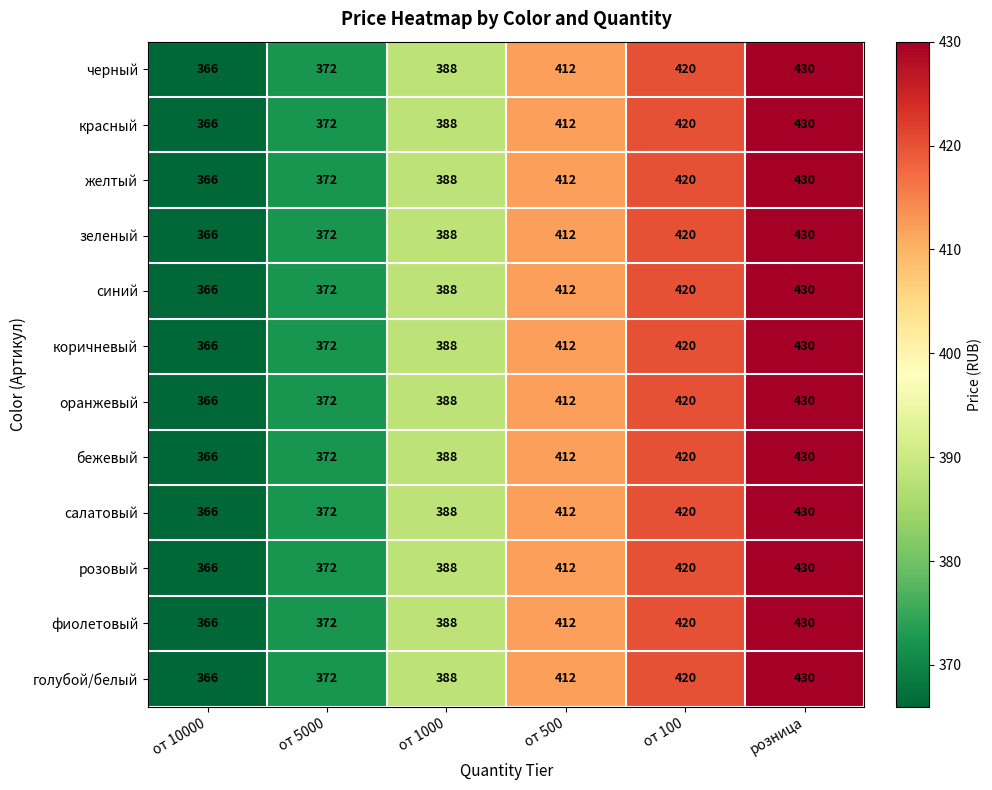

List the labels in order of желтый value, smallest first.

от 10000, от 5000, от 1000, от 500, от 100, розница